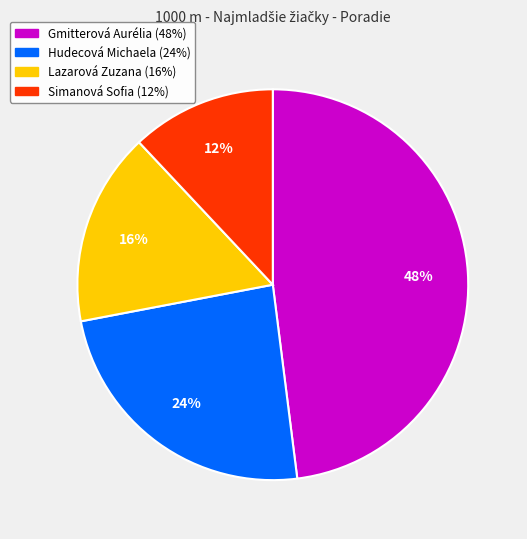

Is the sum of Simanová Sofia and Lazarová Zuzana greater than half?

No